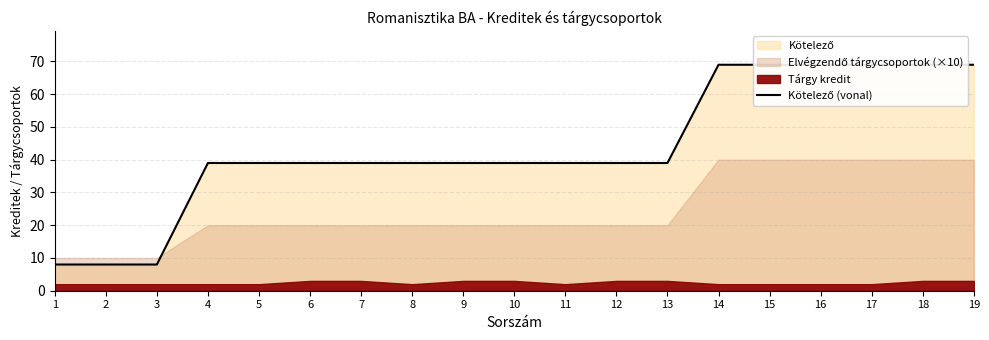

Does the chart have visible grid lines?

Yes